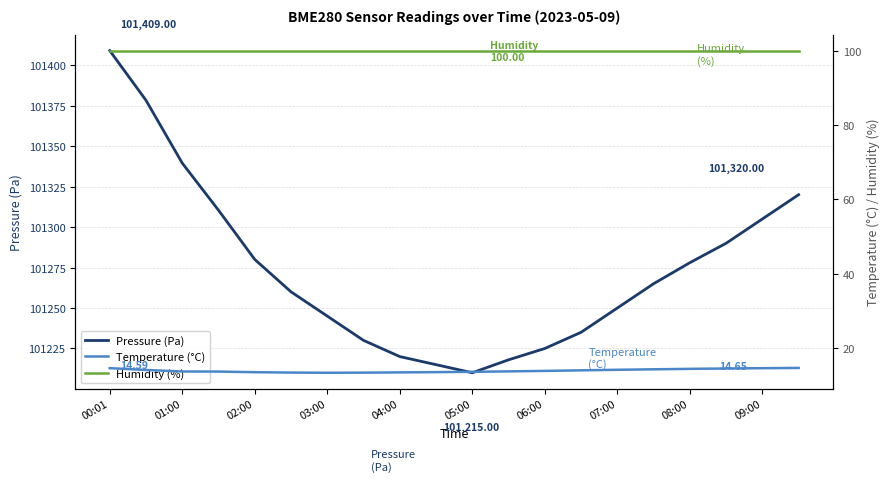

Is the value of Humidity (%) at 13 greater than the value of Temperature (°C) at 17?

Yes